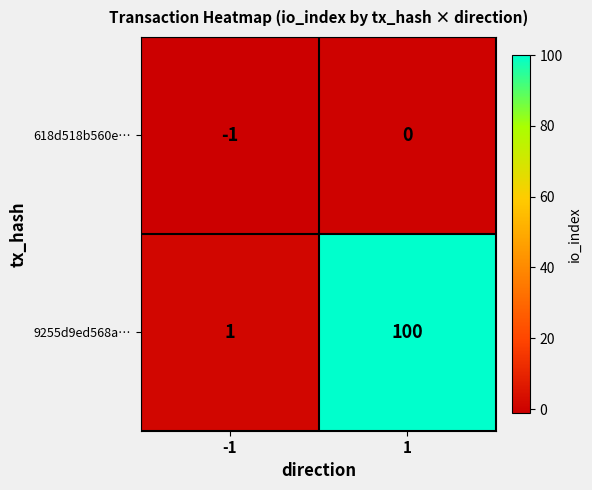

Which series changed the most between -1 and 1?

9255d9ed568a…